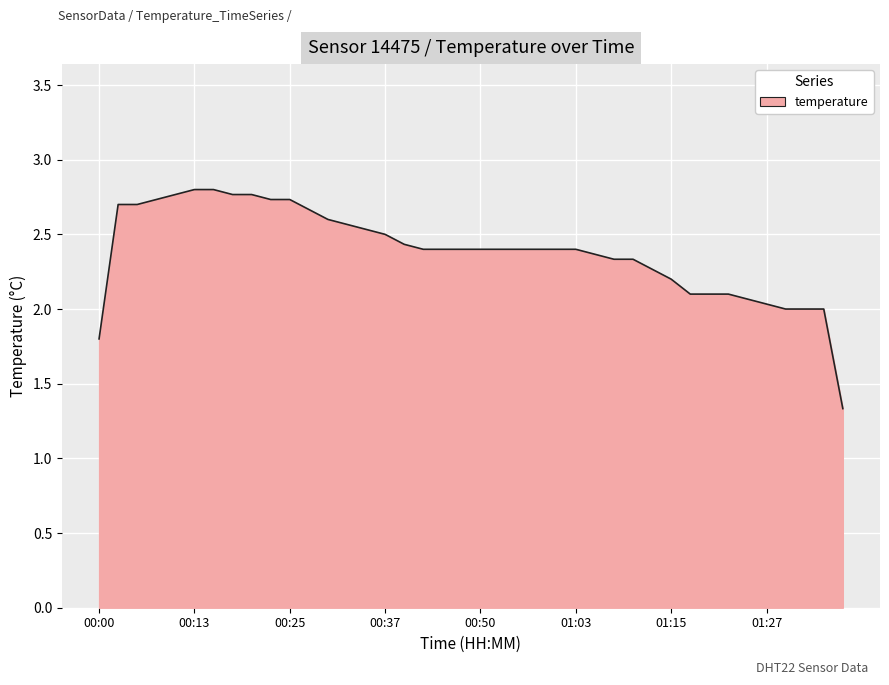

What is the greatest value displayed?

2.8